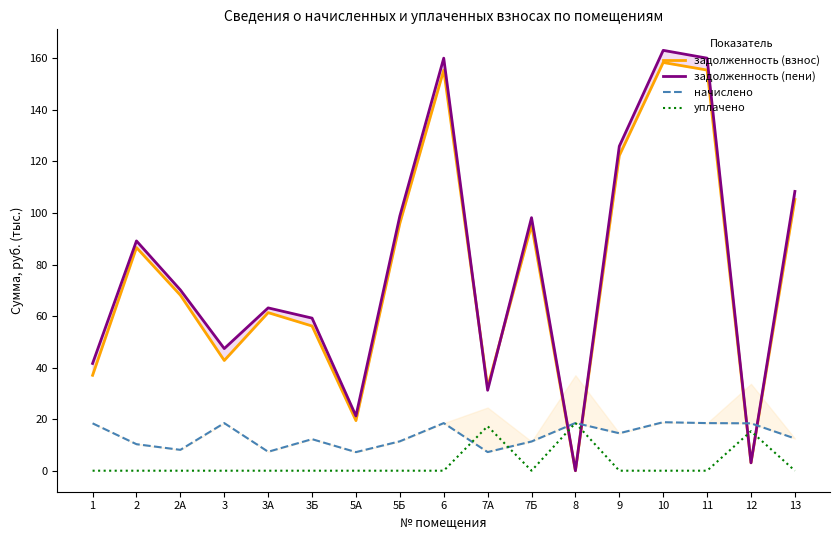

Is it true that задолженность (взнос) equals 71.7 at 11?

False